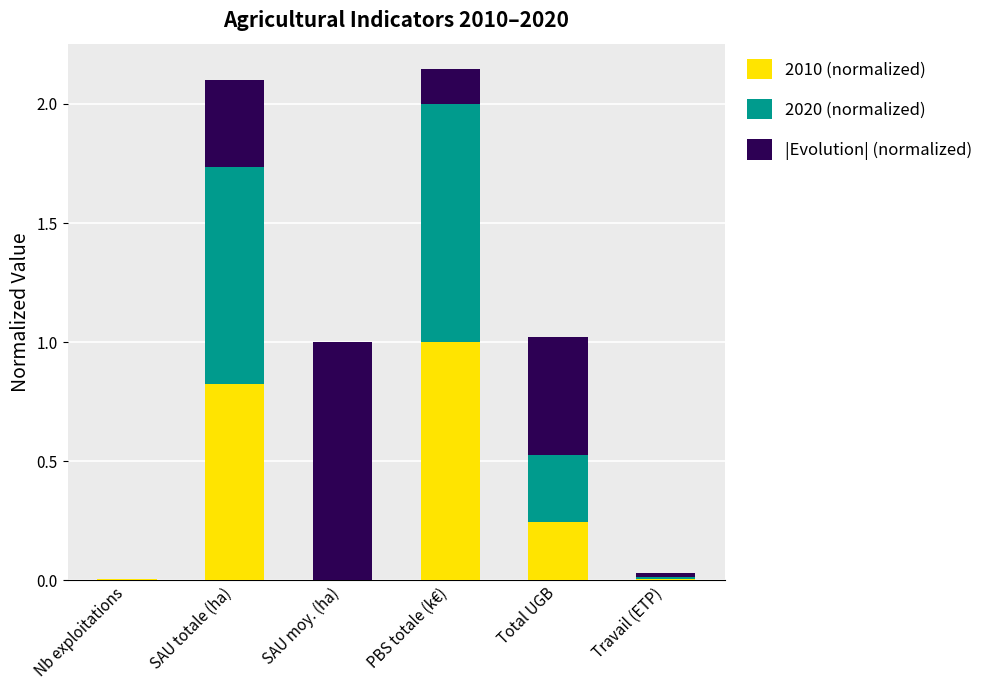

The value of |Evolution| (normalized) at SAU moy. (ha) is 0.4. True or false?

False